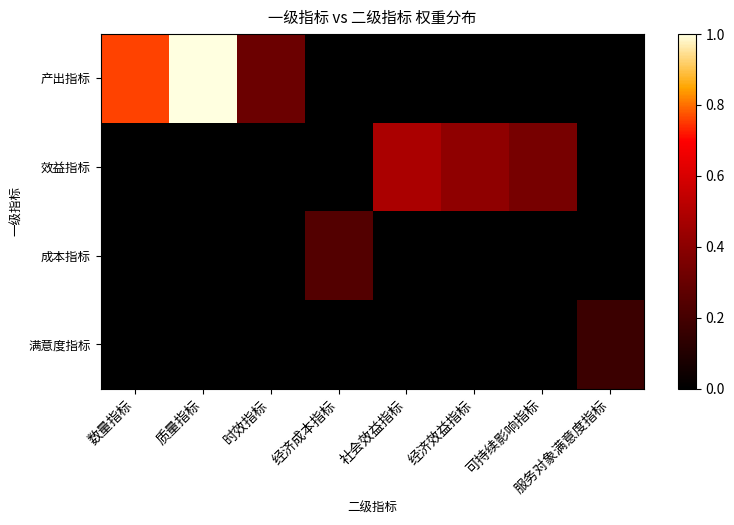

Count the number of data series in this chart.

4